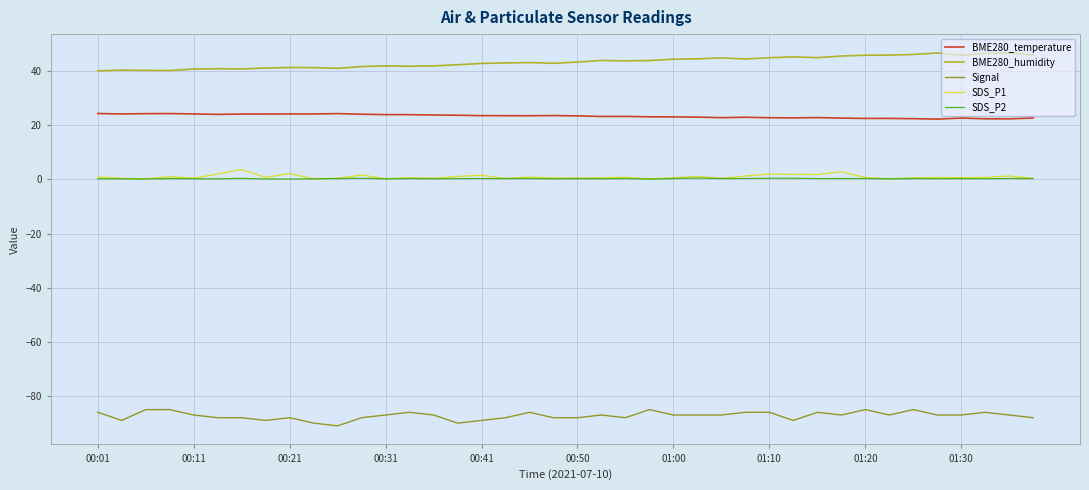

Which series has the largest total across all categories?

BME280_humidity